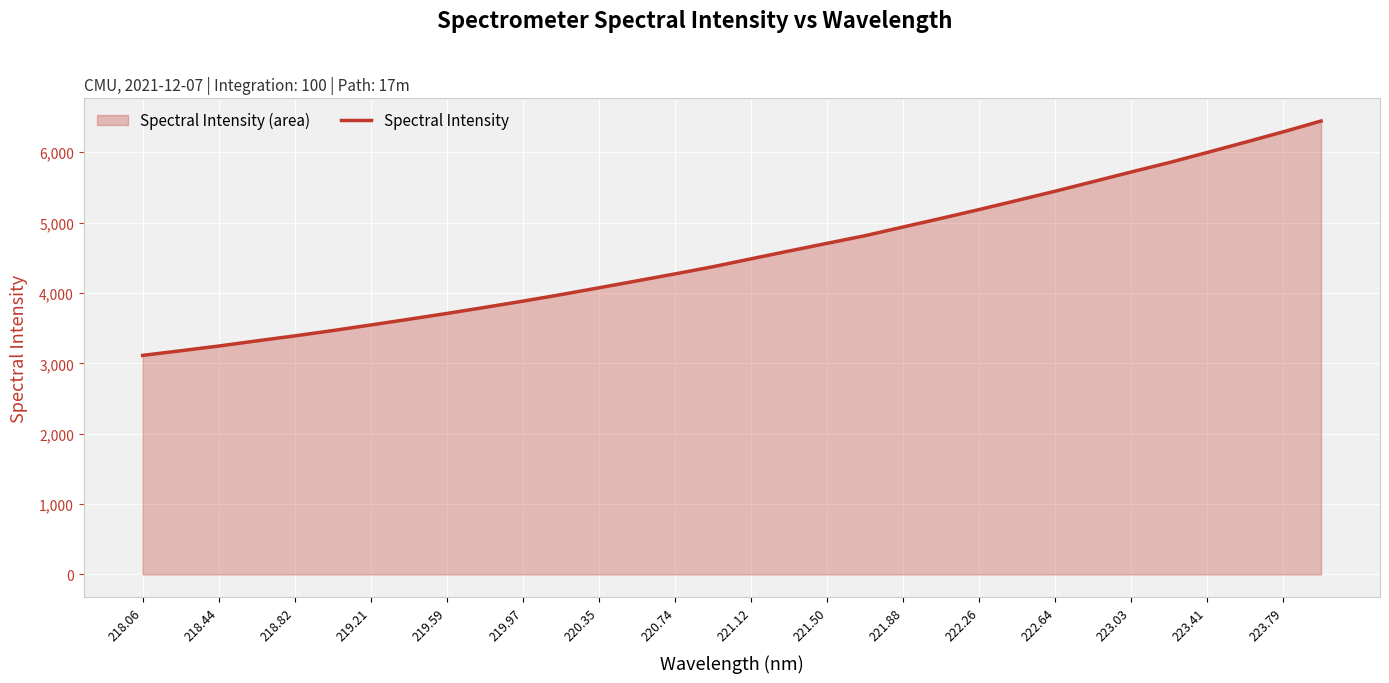

How many lines are shown in the chart?

1